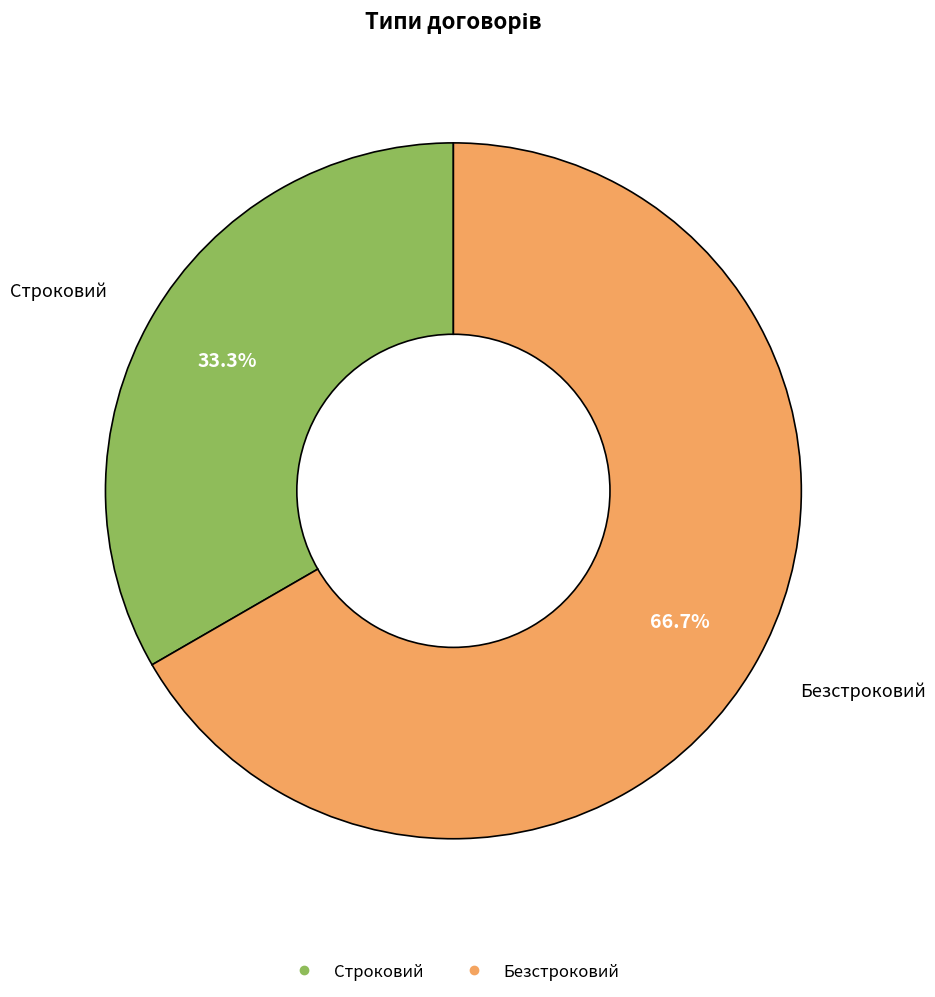

Rank the categories by value from lowest to highest.

Строковий, Безстроковий